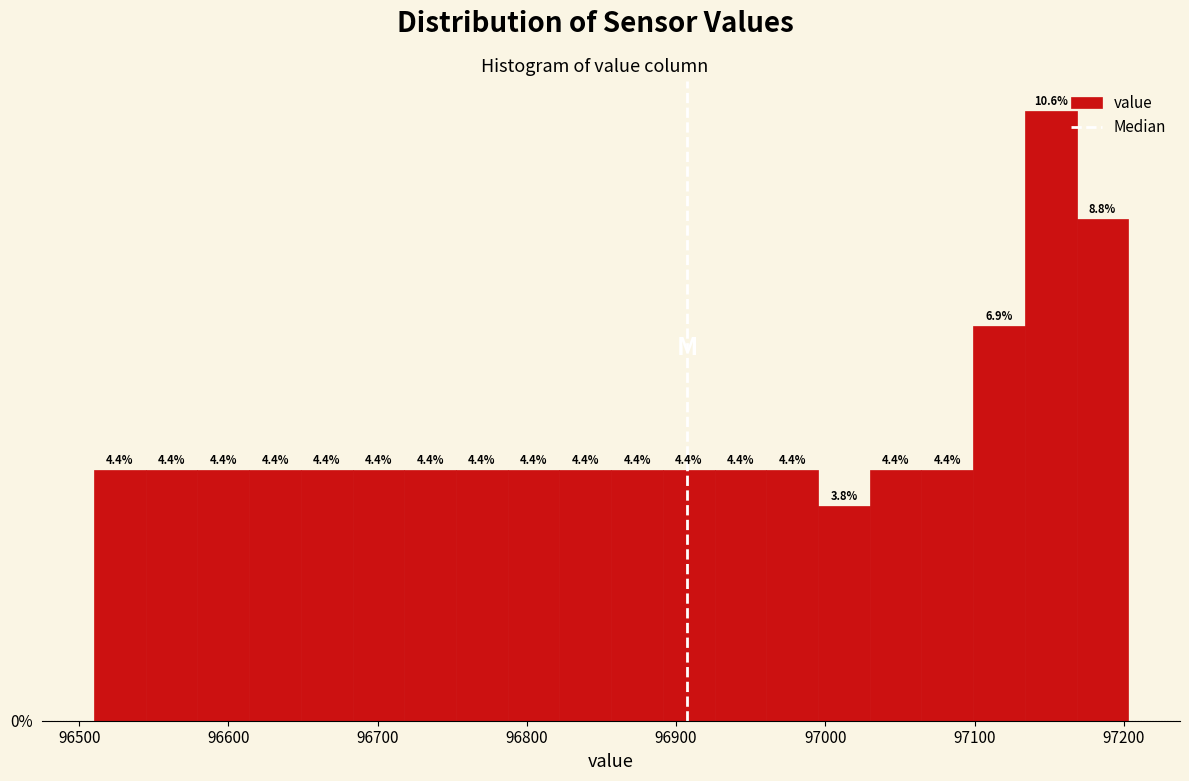

Read against the x-axis, roughly where is the centre of the tallest bar?

97150